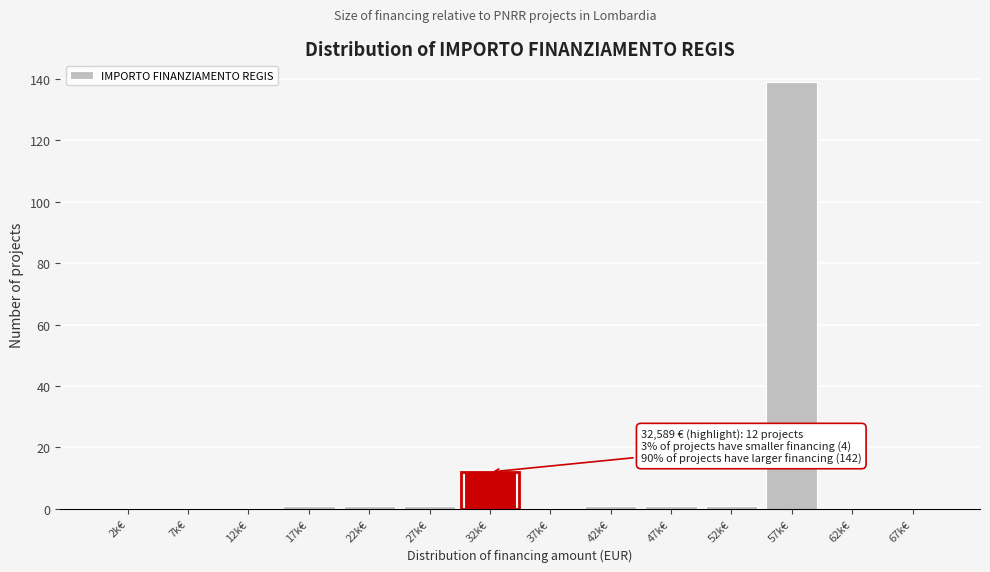

Reading left to right, what are all the values shown in this chart?

2k€=0	7k€=0	12k€=0	17k€=1	22k€=1	27k€=1	32k€=12	37k€=0	42k€=1	47k€=1	52k€=1	57k€=139	62k€=0	67k€=0